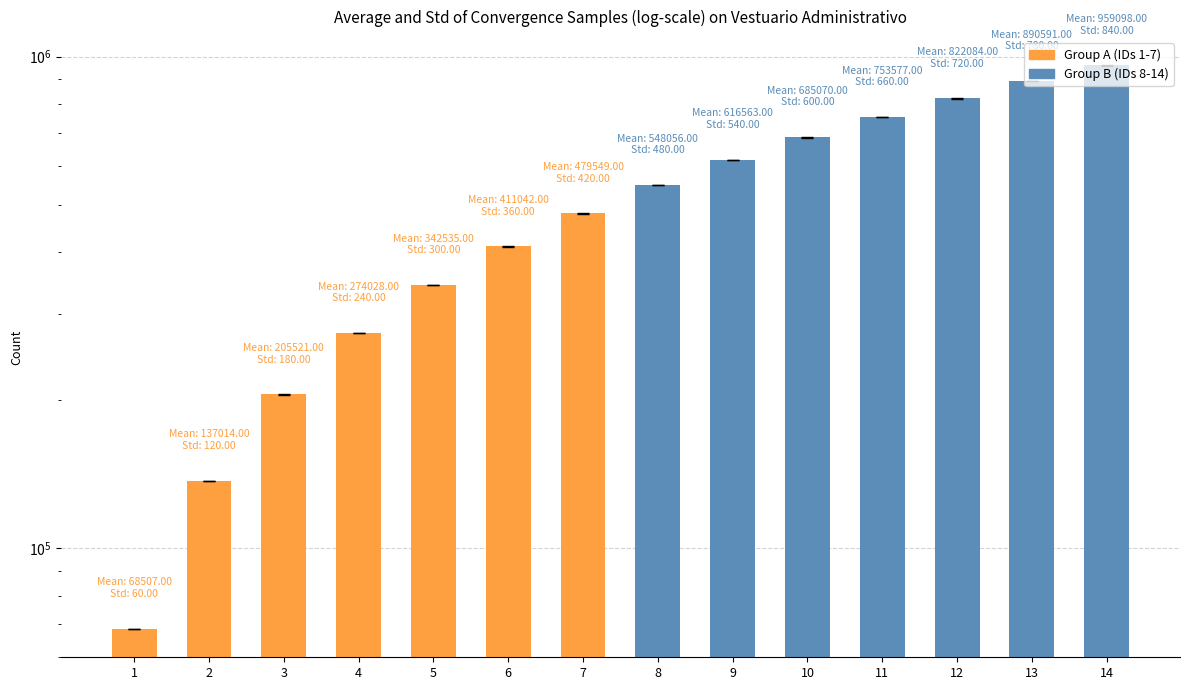

Are the bars horizontal?

No